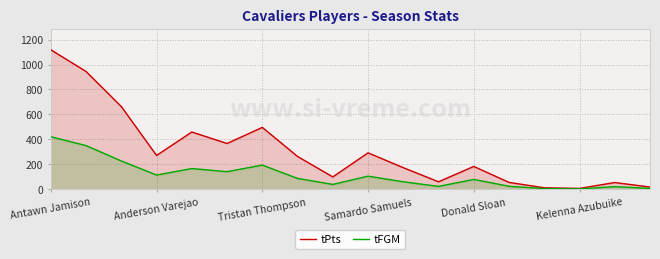

How many distinct data groups are displayed?

2